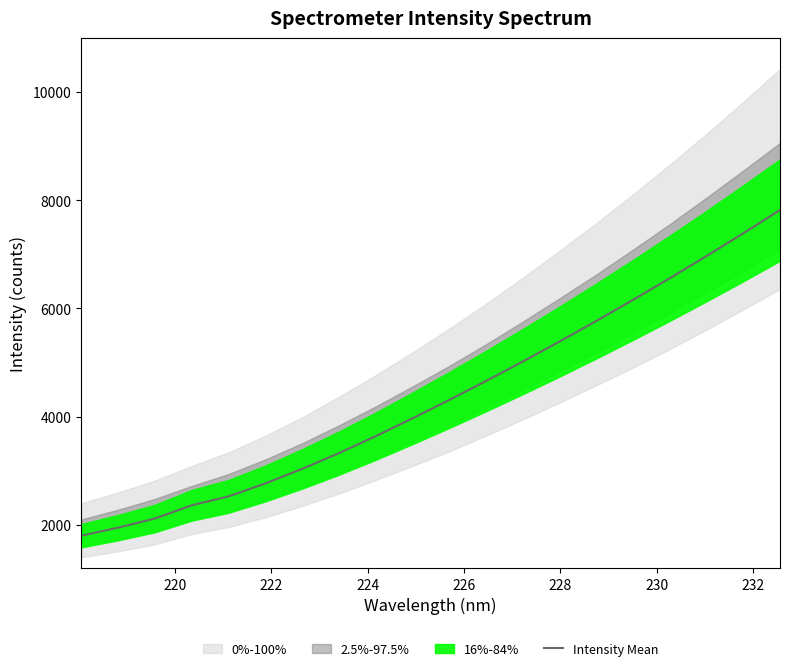

What is the maximum value for Intensity Mean?

7820.0